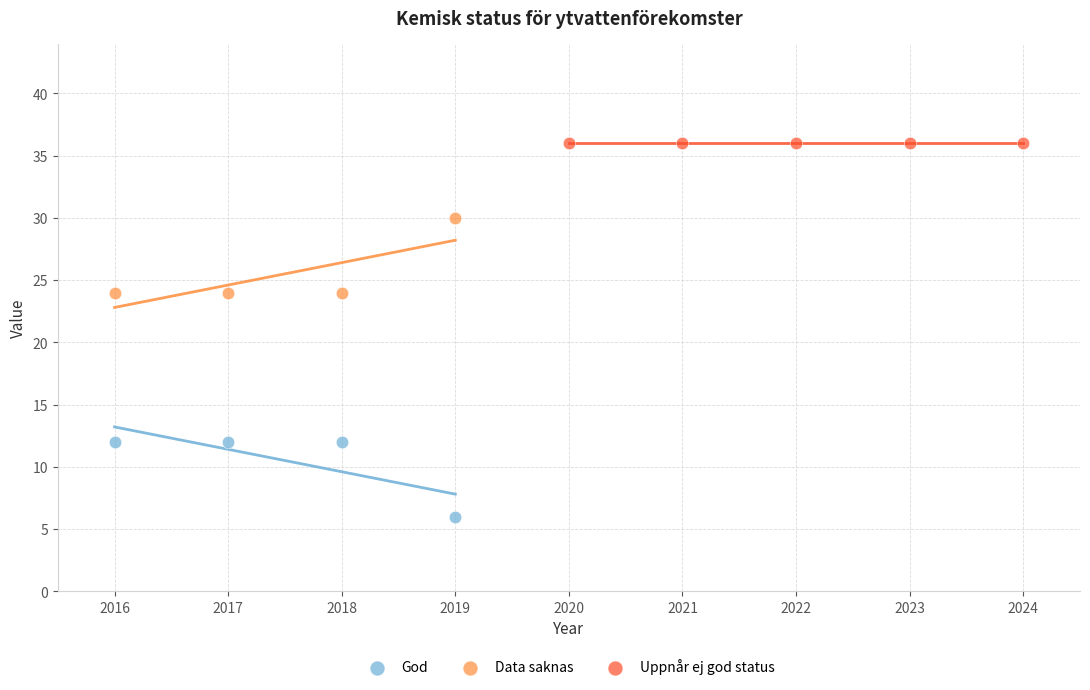

Which series contains the highest Y value?

Uppnår ej god status